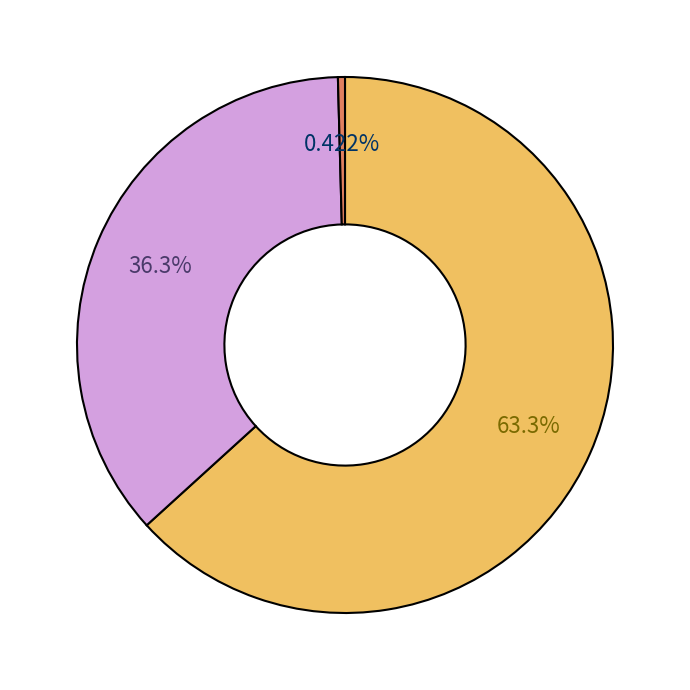

Does any single category account for the majority?

Yes